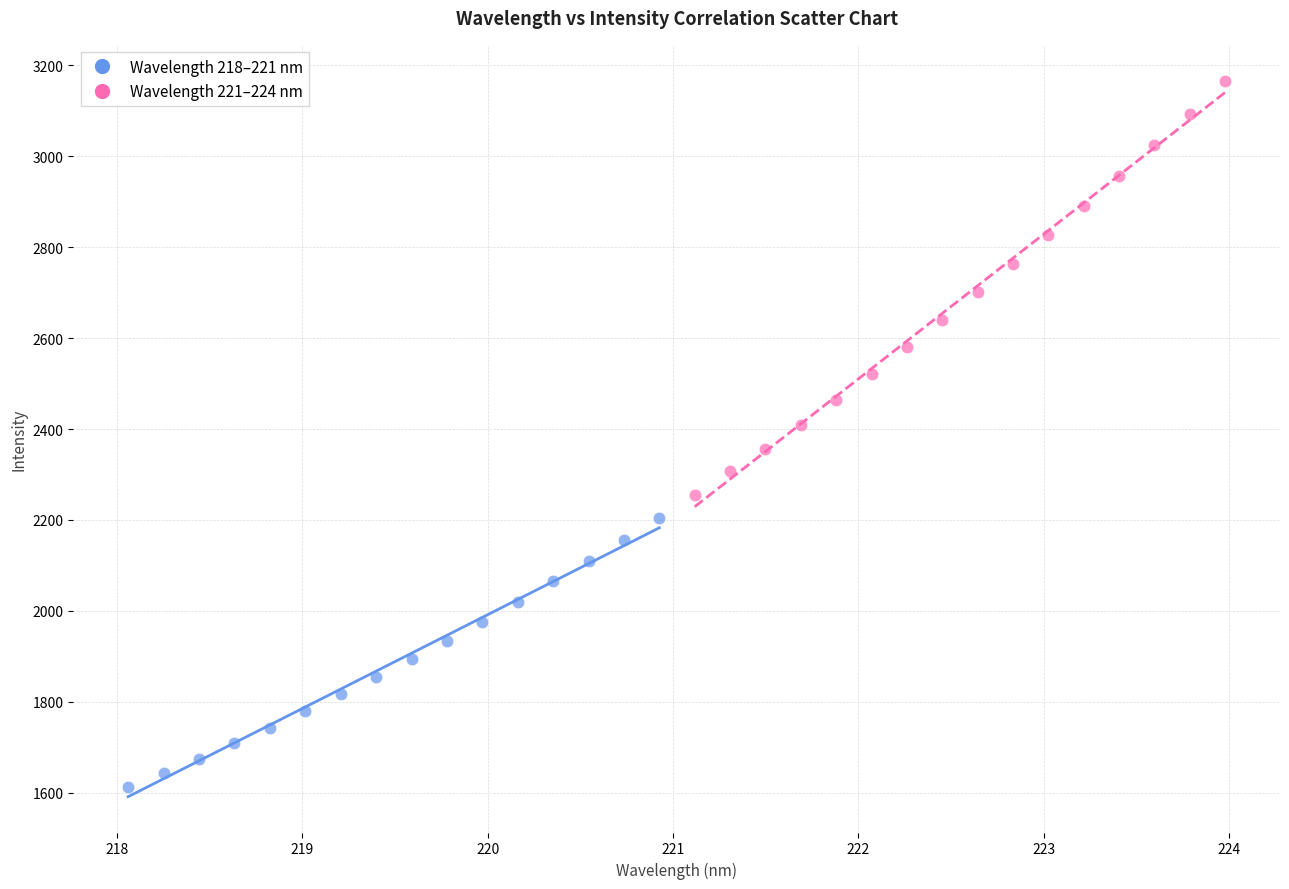

Which series has the widest spread of Y values?

Wavelength 221–224 nm